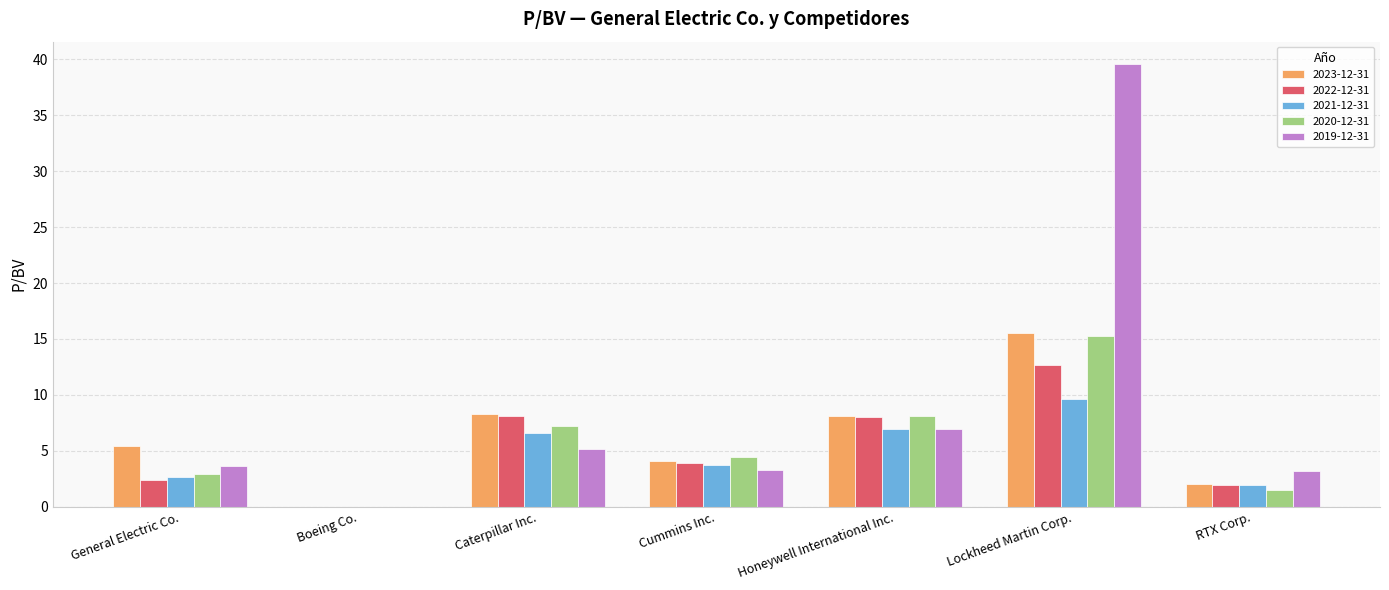

What is the average value of the 2023-12-31 series?

6.2